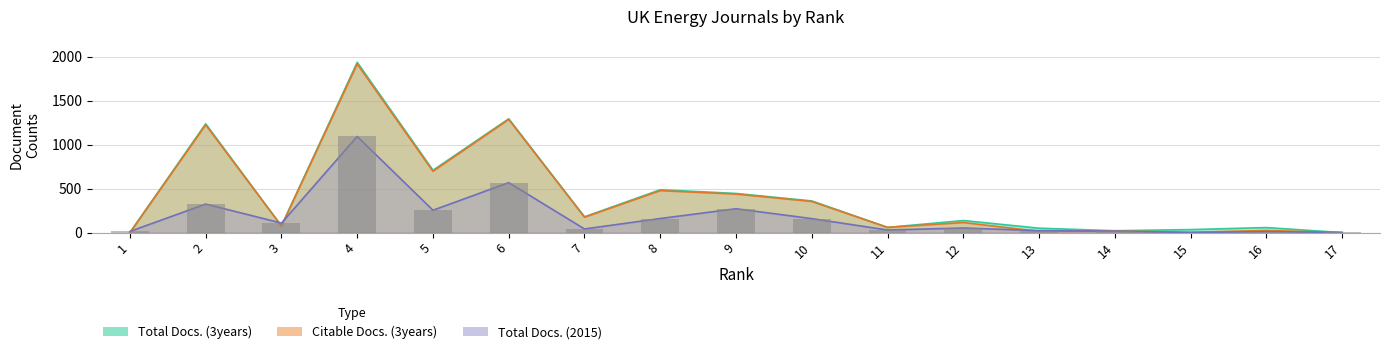

What is the difference between the highest and lowest values at 15?

34